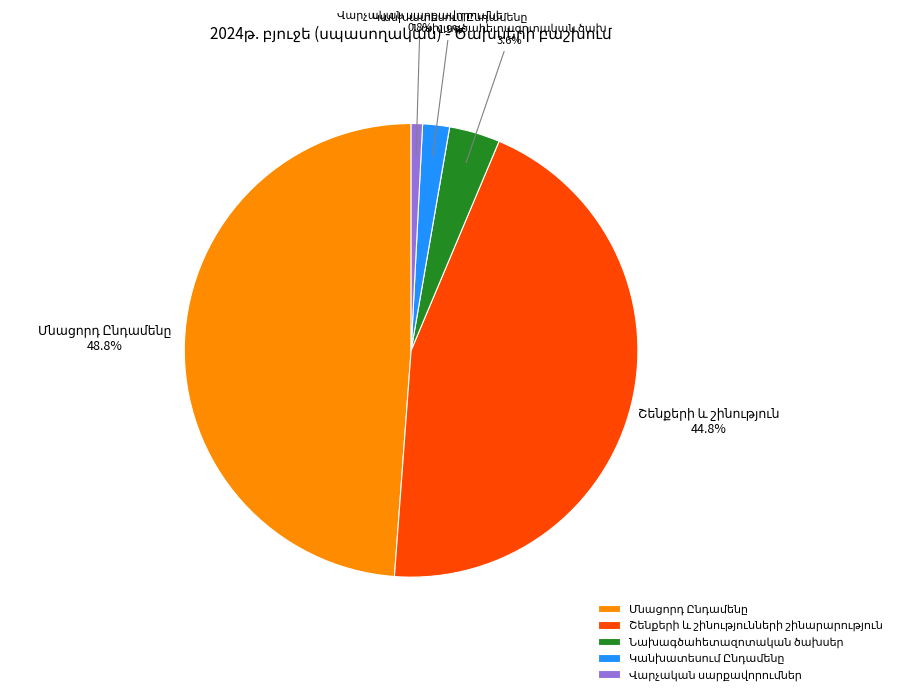

Is there a majority slice in this chart?

No